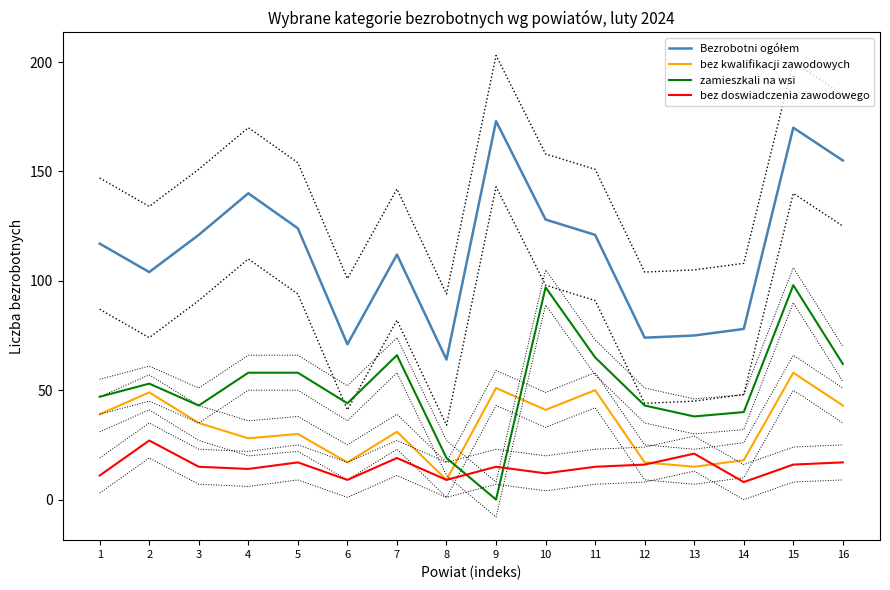

Which series has the widest spread of values?

Bezrobotni ogółem